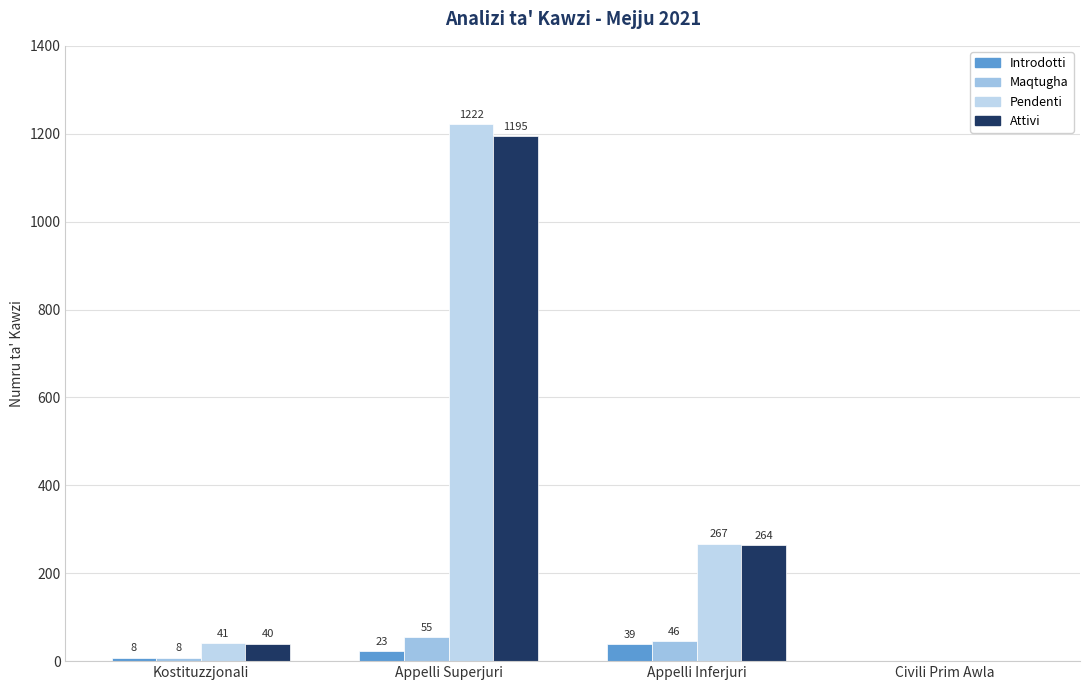

At which label does Introdotti first exceed 23?

Appelli Inferjuri